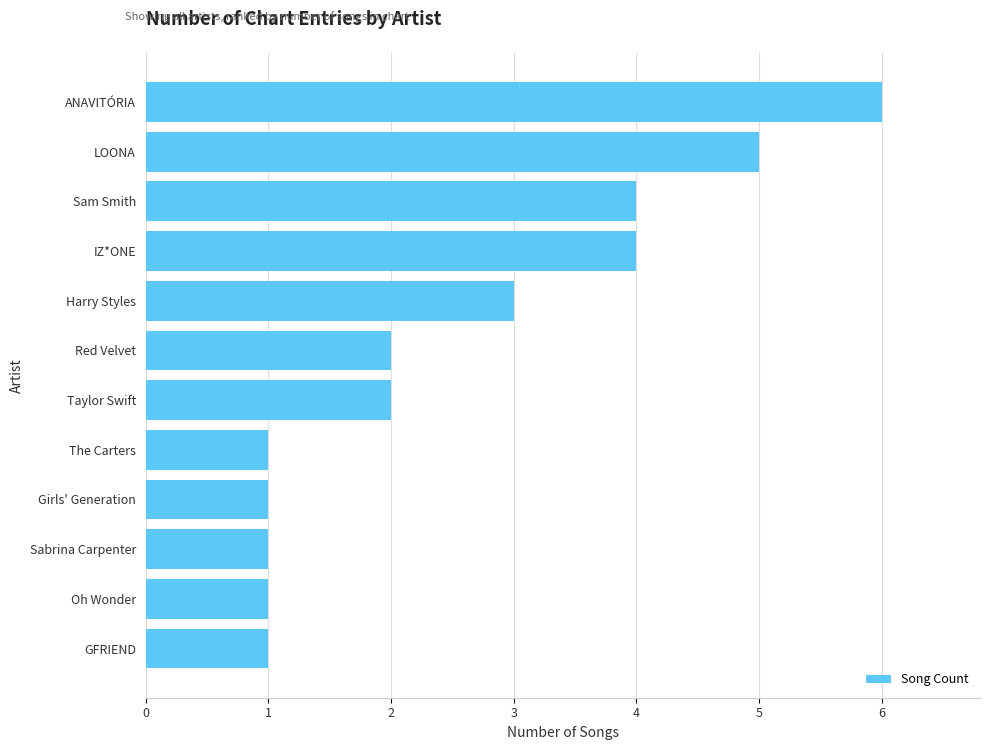

Reading top to bottom, transcribe all the data shown in this chart.

6	5	4	4	3	2	2	1	1	1	1	1